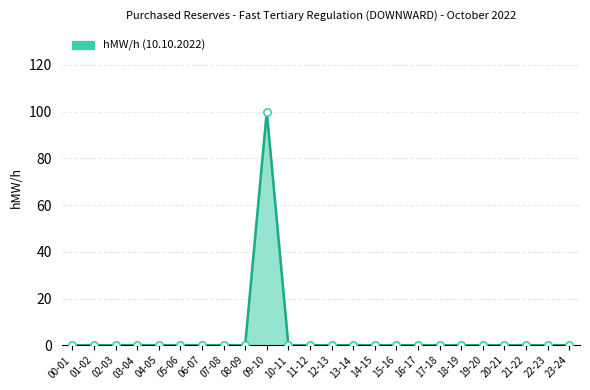

Which has a higher value, 09-10 or 04-05?

09-10